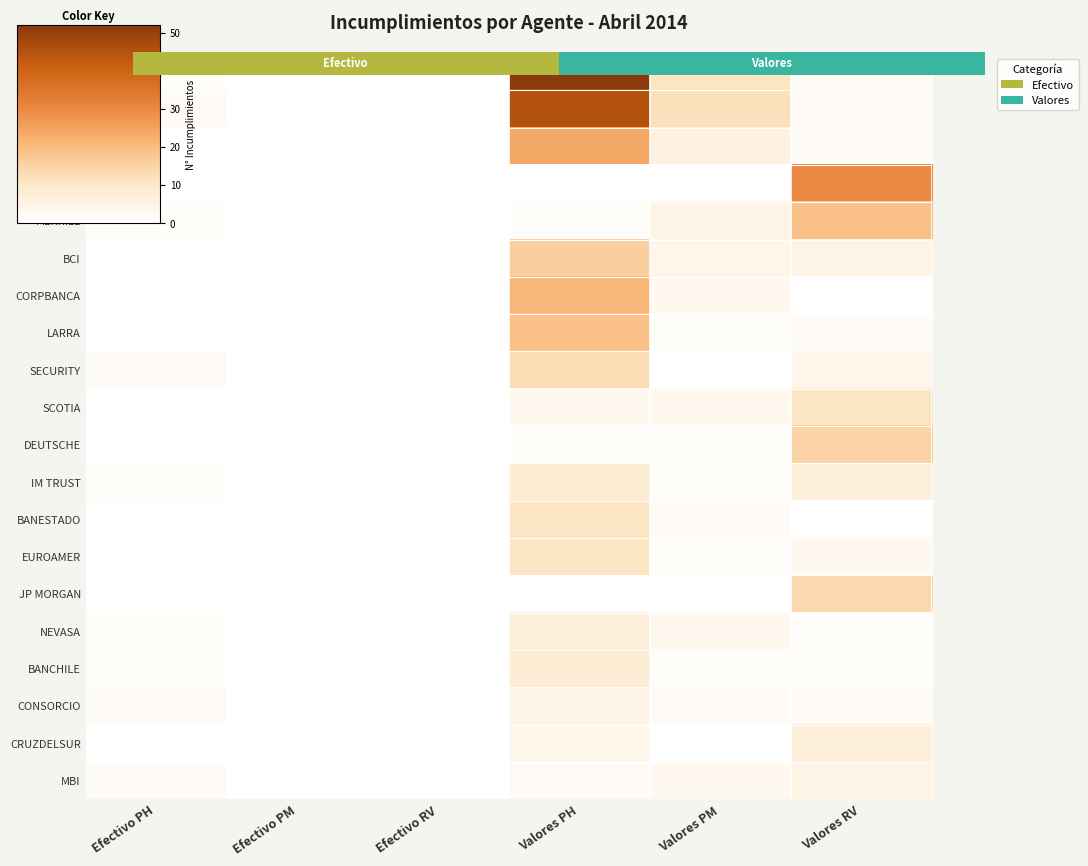

At Valores RV, list the series in order from largest to smallest.

GBM, MERRILL, DEUTSCHE, JP MORGAN, SCOTIA, IM TRUST, CRUZDELSUR, BCI, MBI, SECURITY, EUROAMER, BBVA, SANTANDER, BICE, LARRA, CONSORCIO, NEVASA, BANCHILE, CORPBANCA, BANESTADO